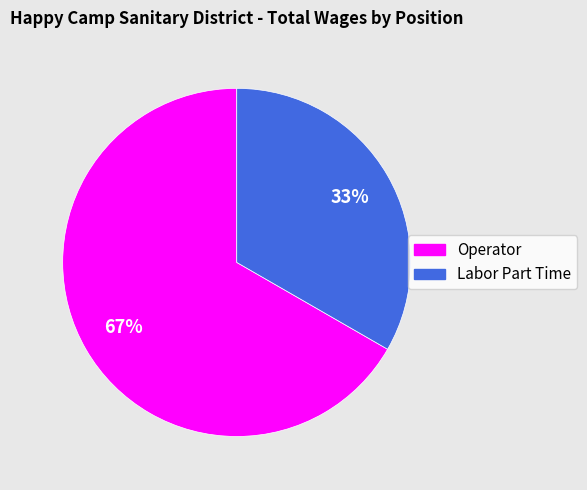

True or false: Labor Part Time accounts for 44% of the total.

False